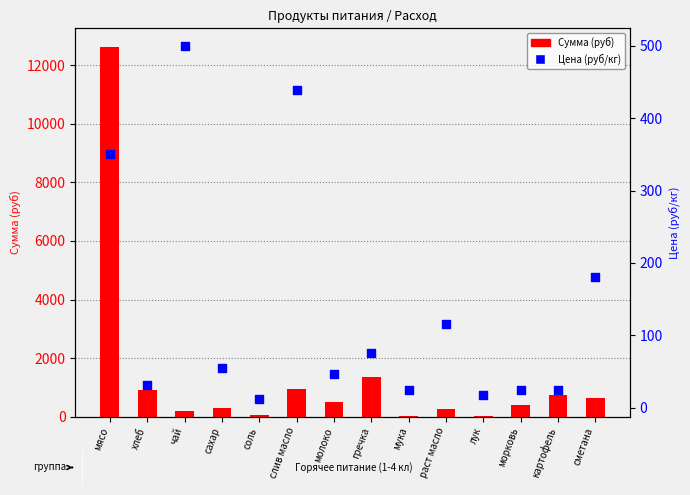

Which series contains the highest Y value?

Сумма (руб)